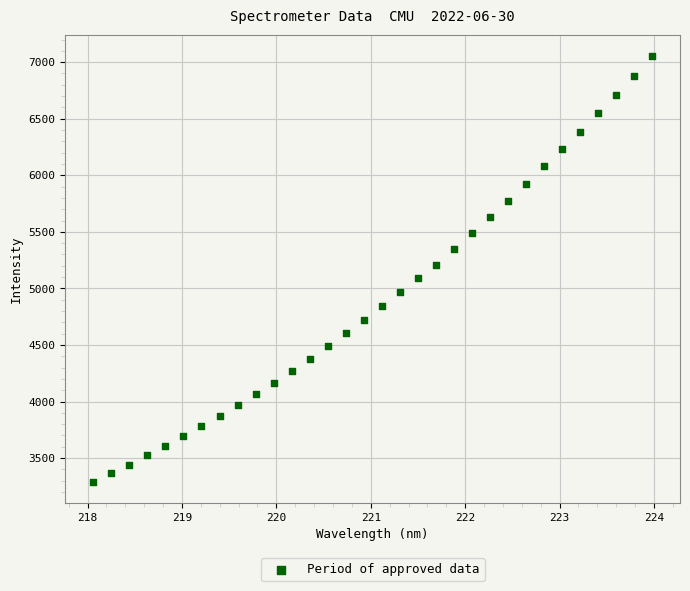

What is the range of Y values (max minus min)?

3762.9